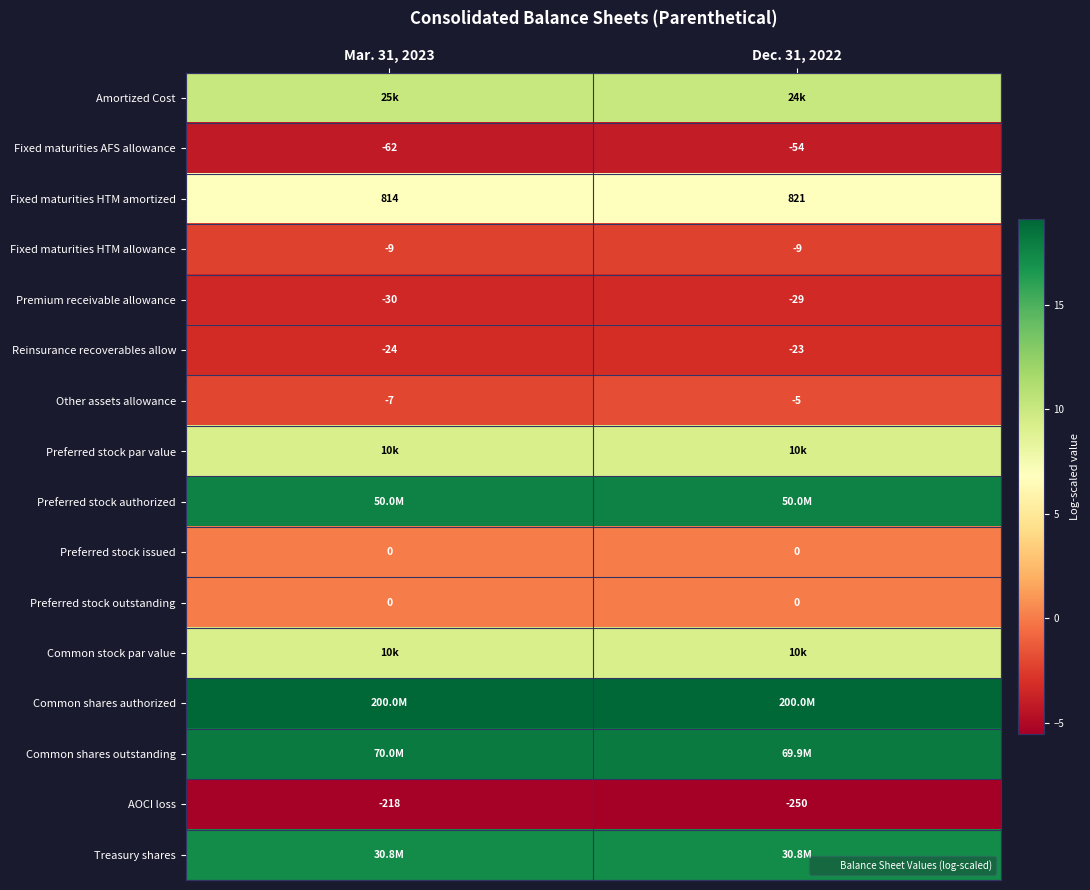

Rank the categories by Premium receivable allowance value from highest to lowest.

Dec. 31, 2022, Mar. 31, 2023